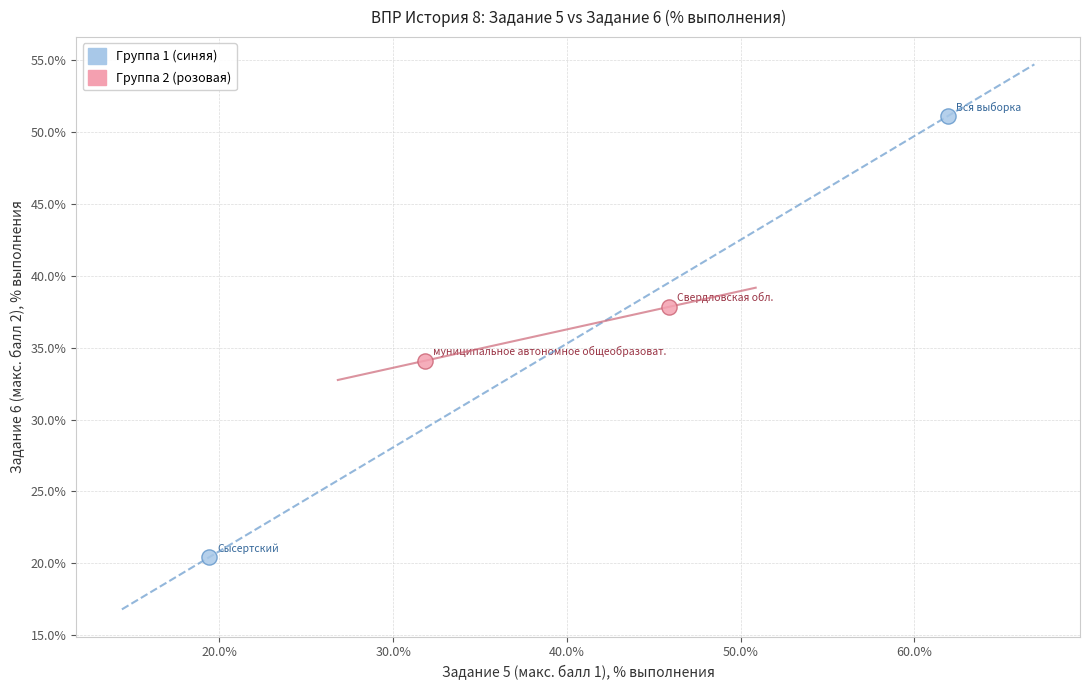

Which series has the largest Y range (max minus min)?

Группа 1 (синяя)